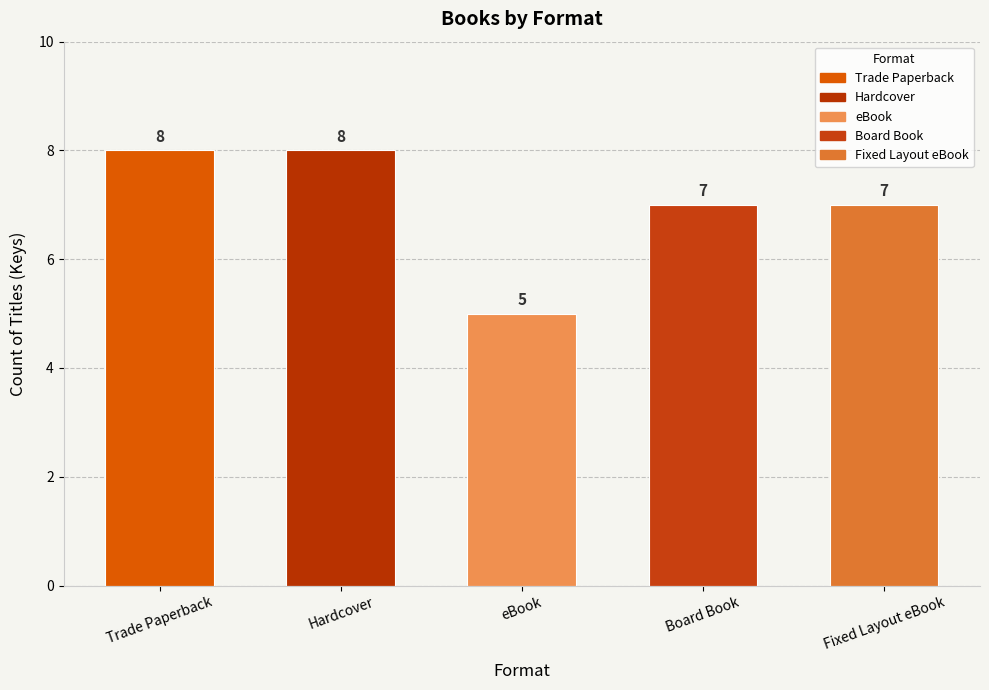

What is the minimum value shown in the chart?

5